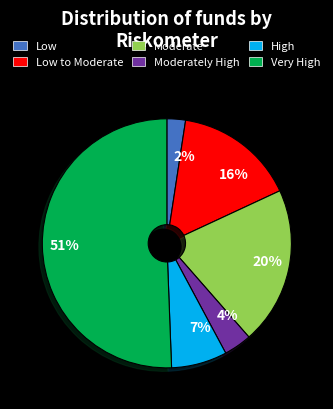

Is it true that Moderately High is 17% of the pie?

False